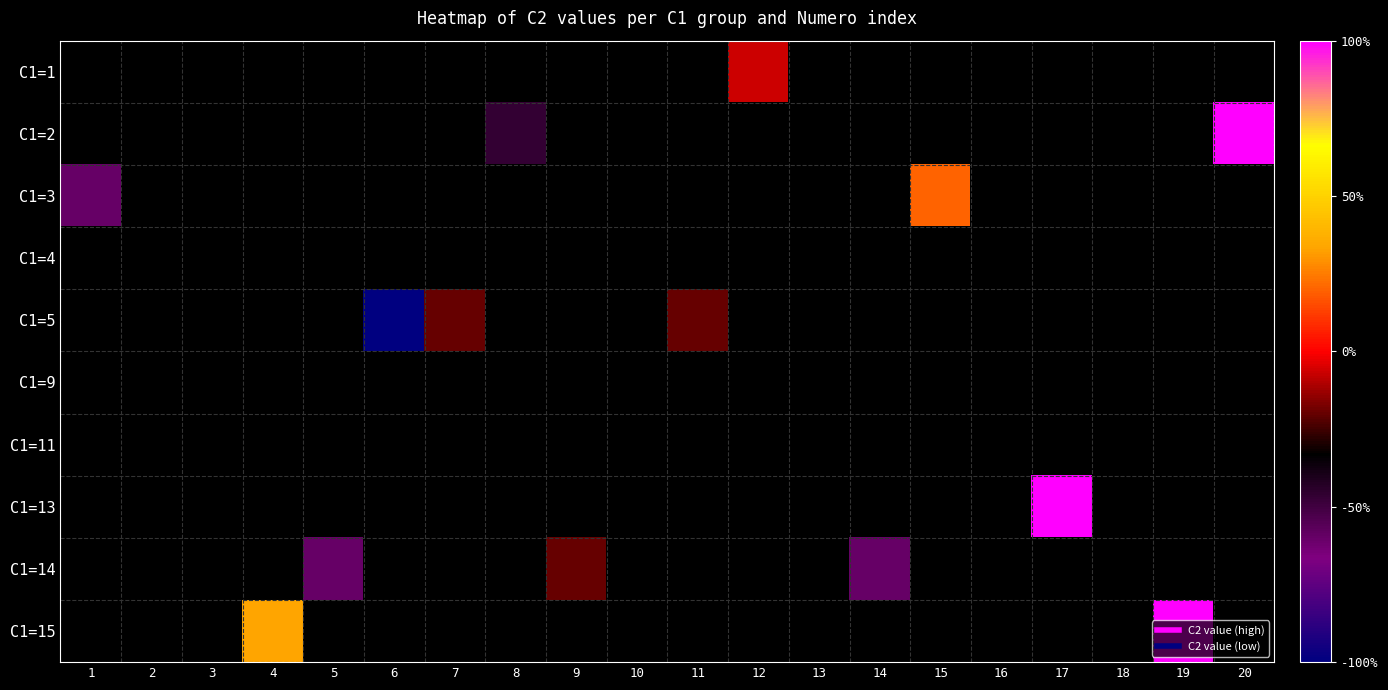

How many series are shown in this chart?

10